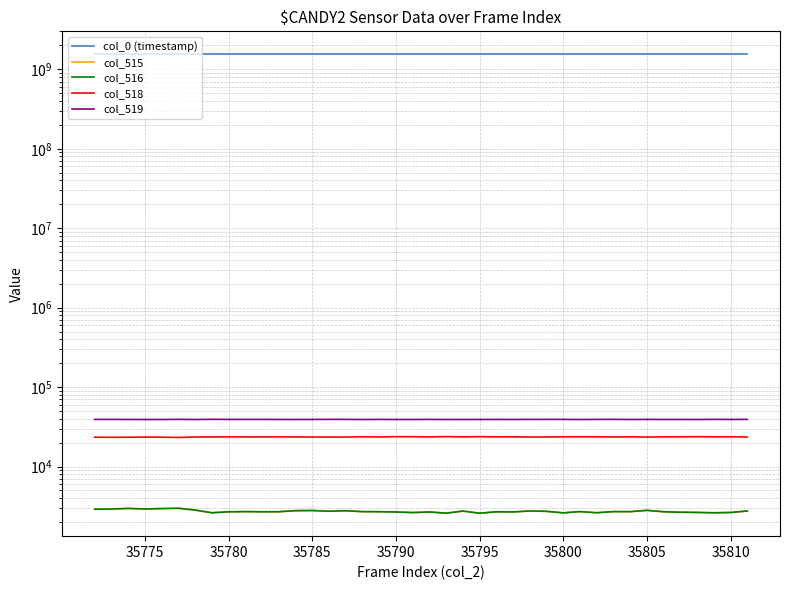

Which series has the widest spread of values?

col_518